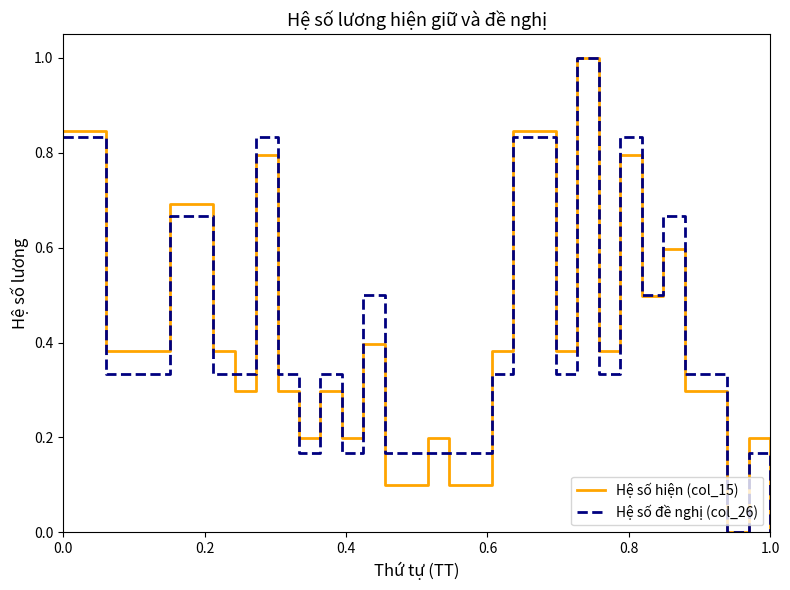

Count the Hệ số đề nghị (col_26) values in the range 0 to 1.

34